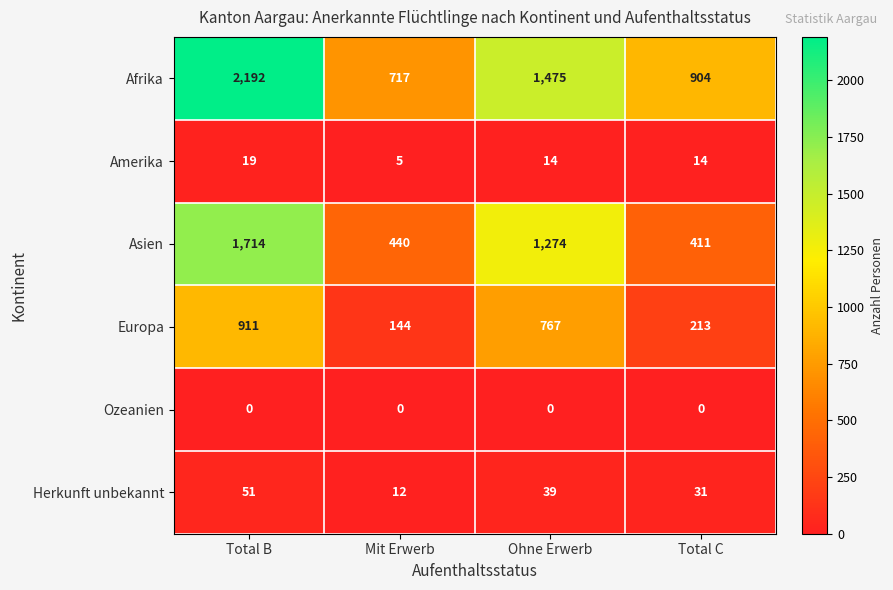

What is the spread (max minus min) of values at Mit Erwerb?

717